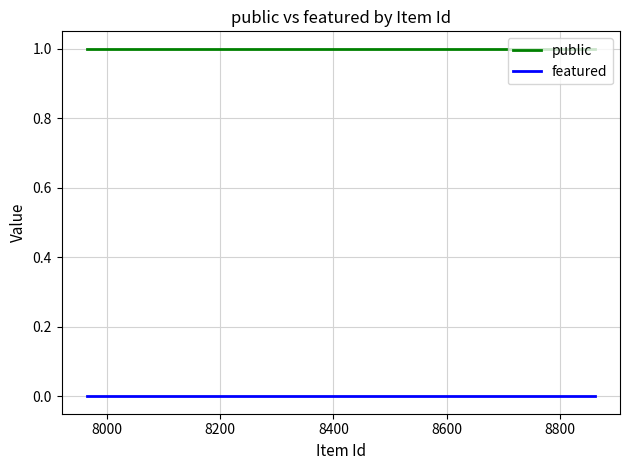

True or false: public and featured cross at least once.

False